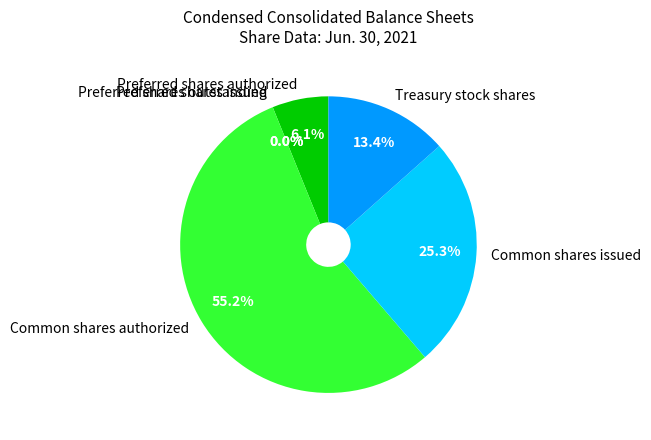

To the nearest percent, what percentage of the pie is Common shares authorized?

55%